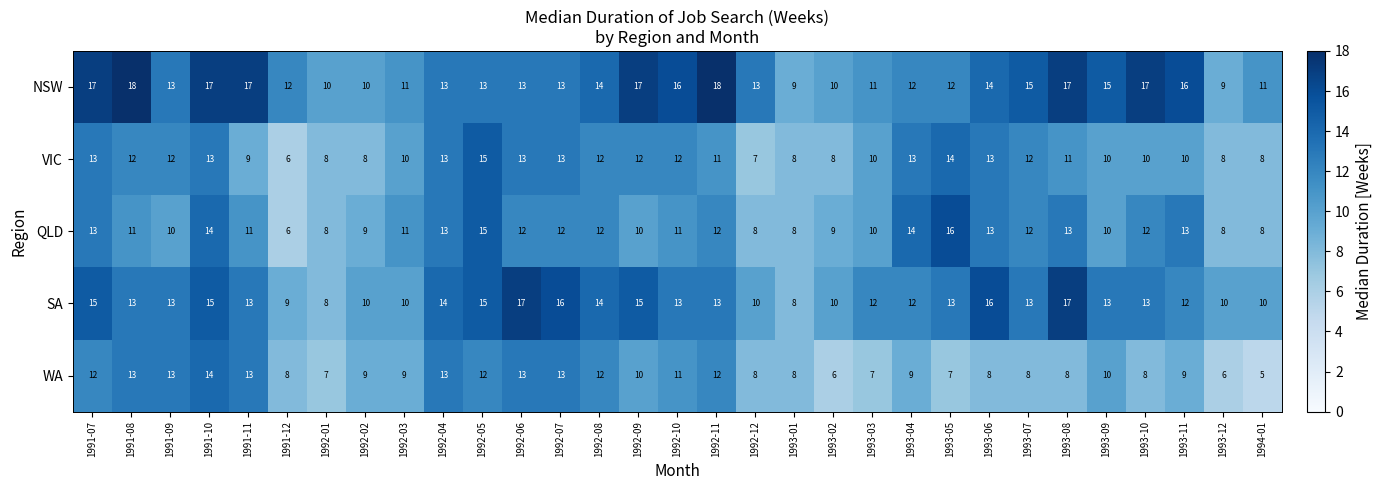

Rank the series by their maximum value, from lowest to highest.

WA, VIC, QLD, SA, NSW